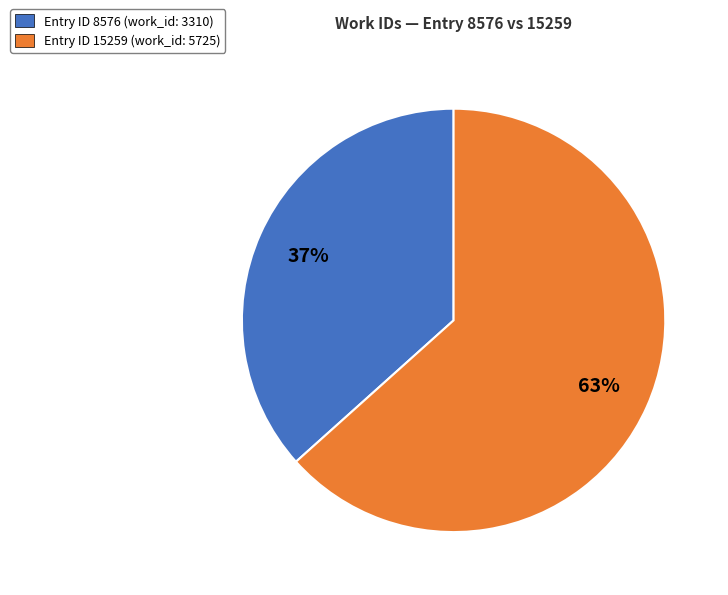

Is there a majority slice in this chart?

Yes